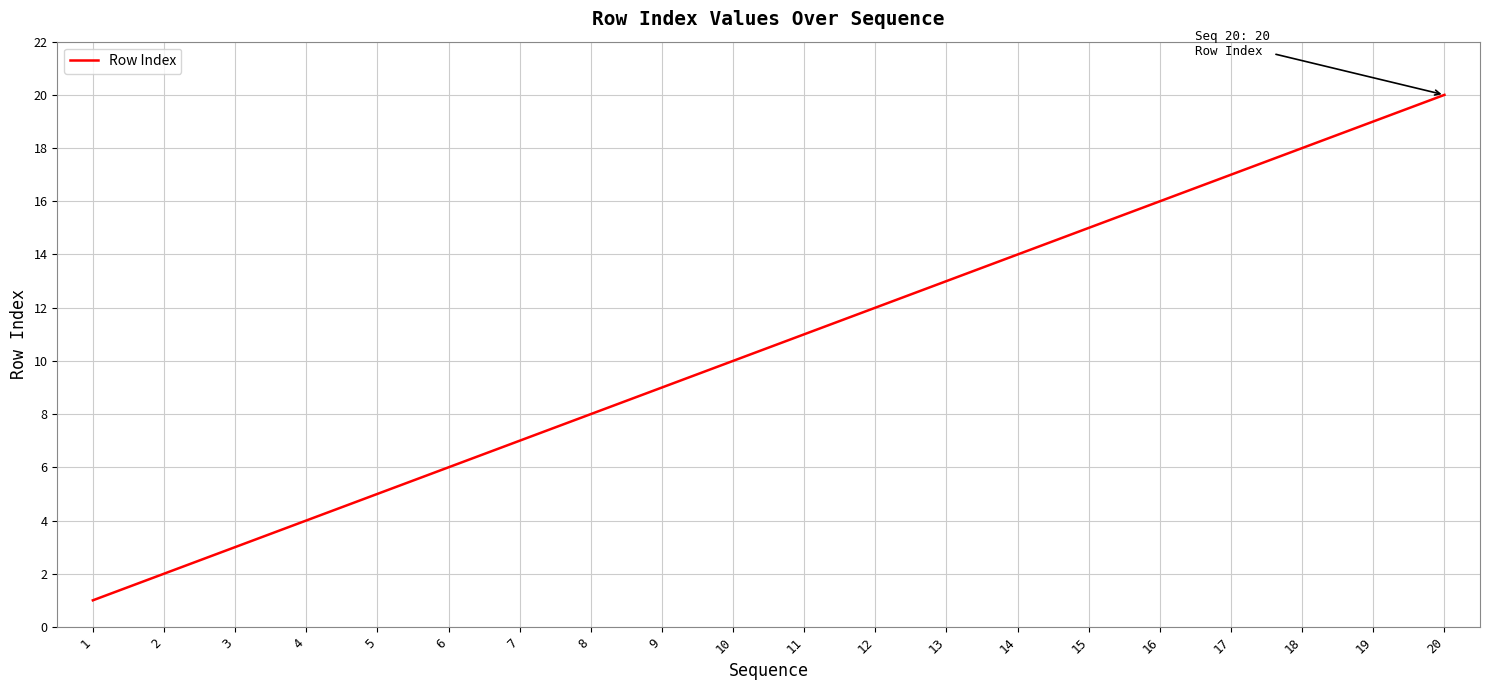

Which label corresponds to the largest value in the chart?

20